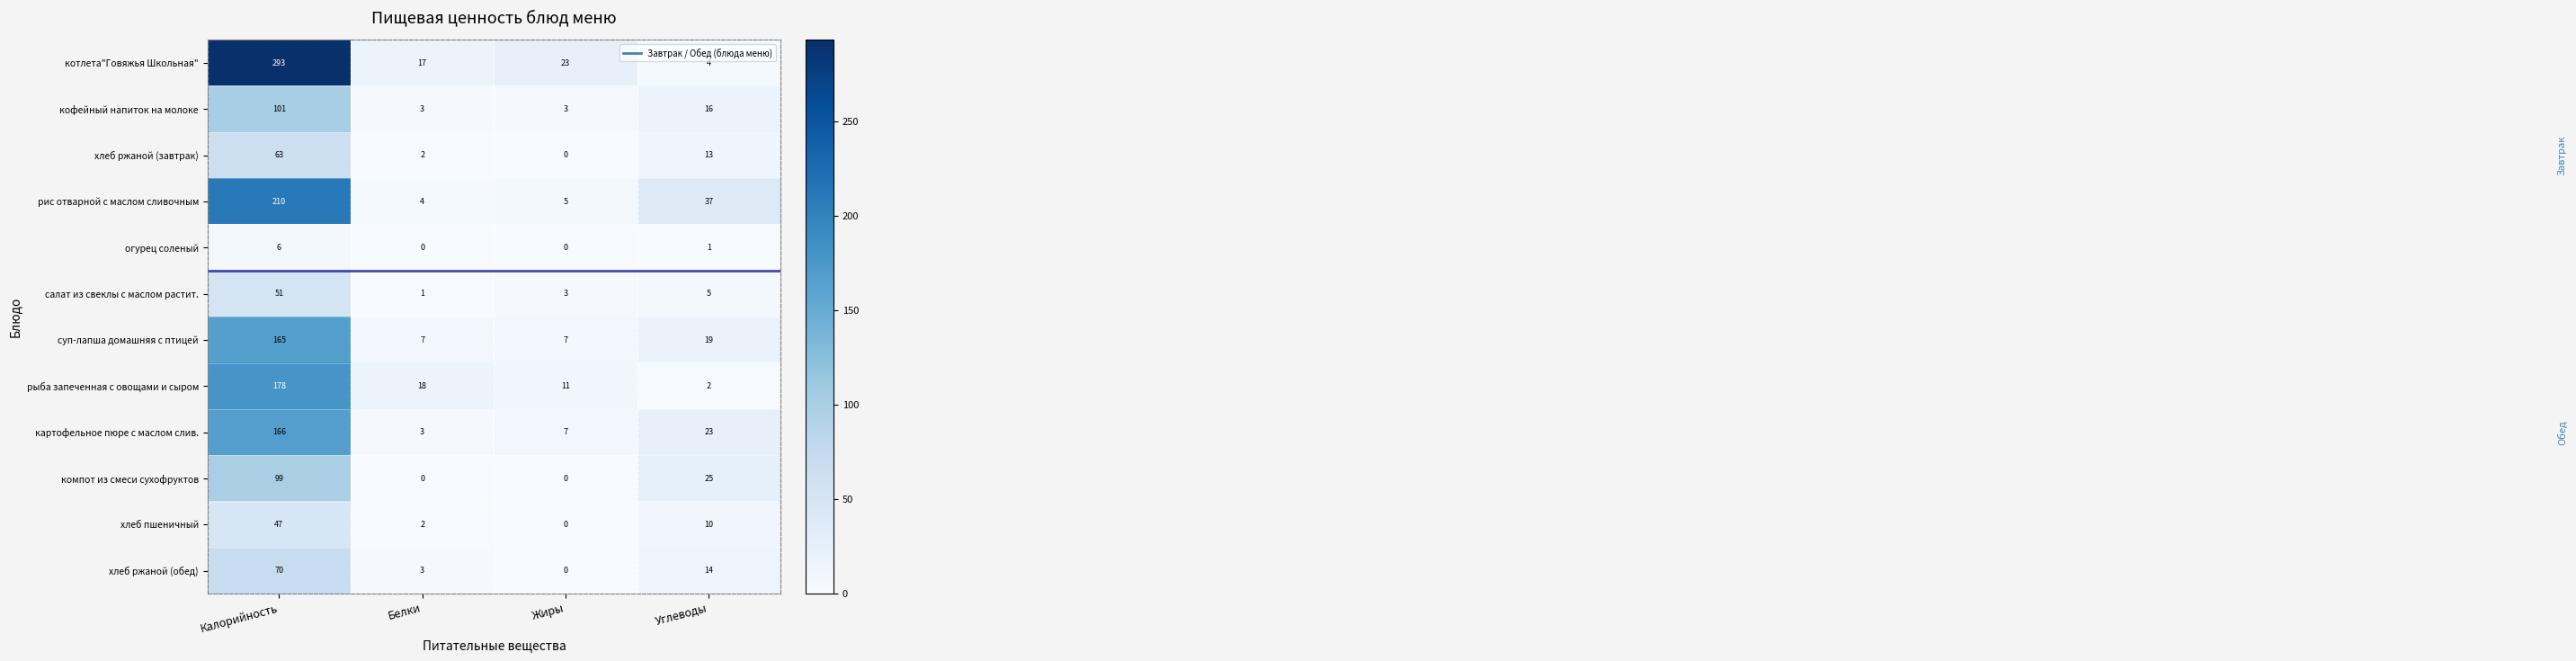

What is the maximum value for котлета"Говяжья Школьная"?

293